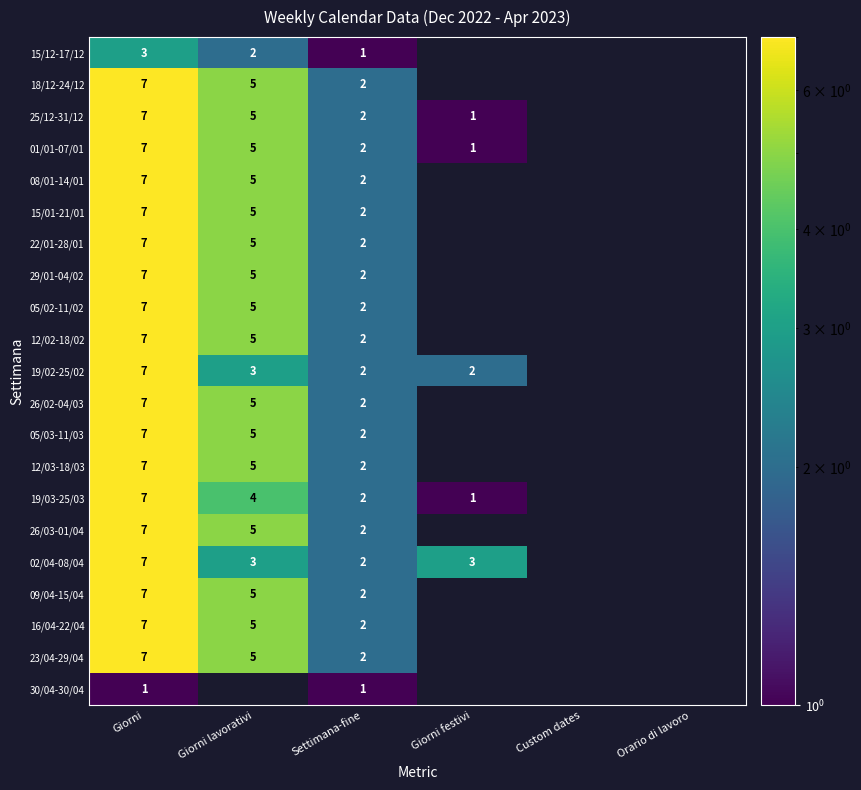

Is the value of 19/03-25/03 at Giorni greater than the value of 08/01-14/01 at Settimana-fine?

Yes